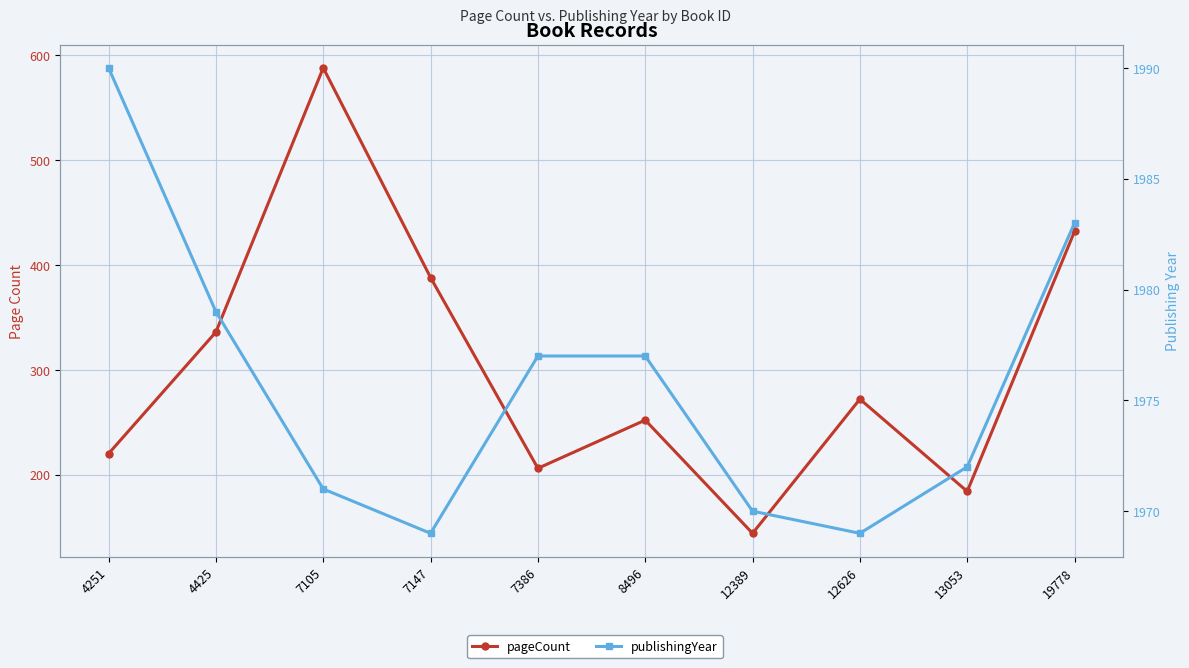

Which category has the lowest value across all series?

12389